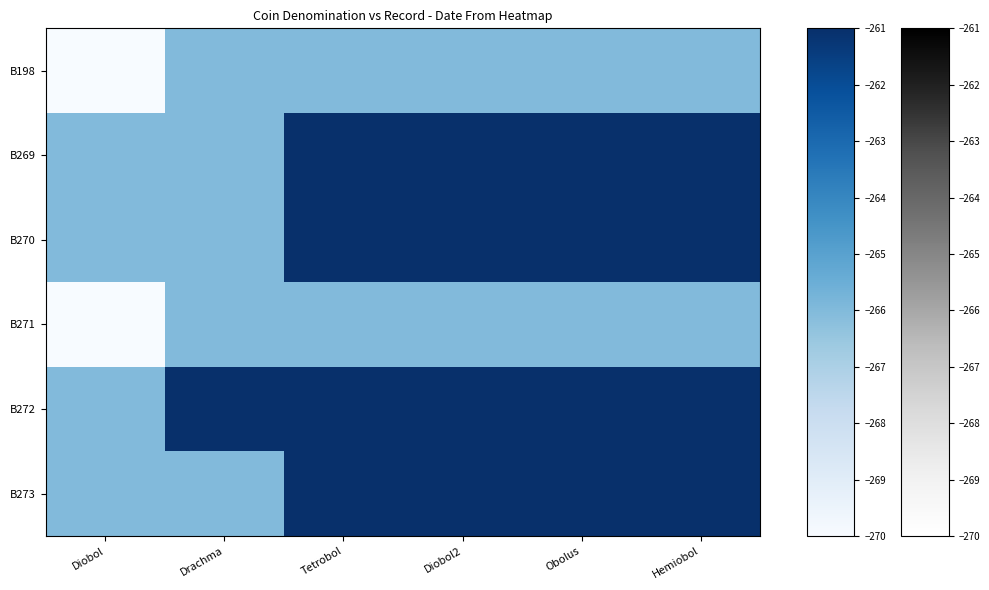

The B272 series shows -351 at Tetrobol. True or false?

False